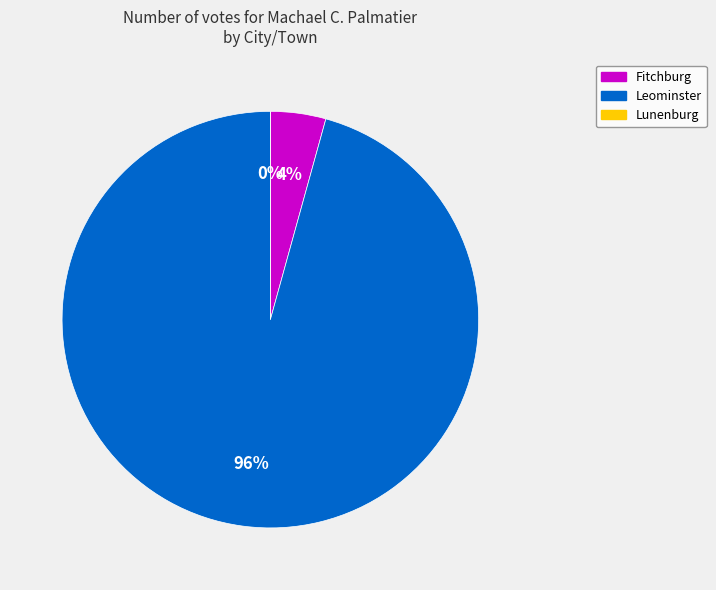

Is there any slice that represents more than half of the pie?

Yes